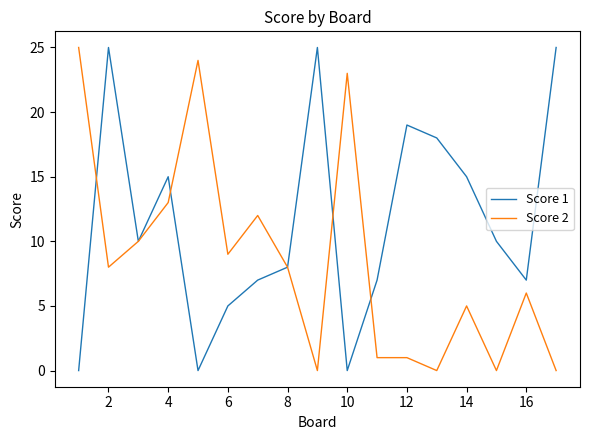

Which series has the largest total across all categories?

Score 1